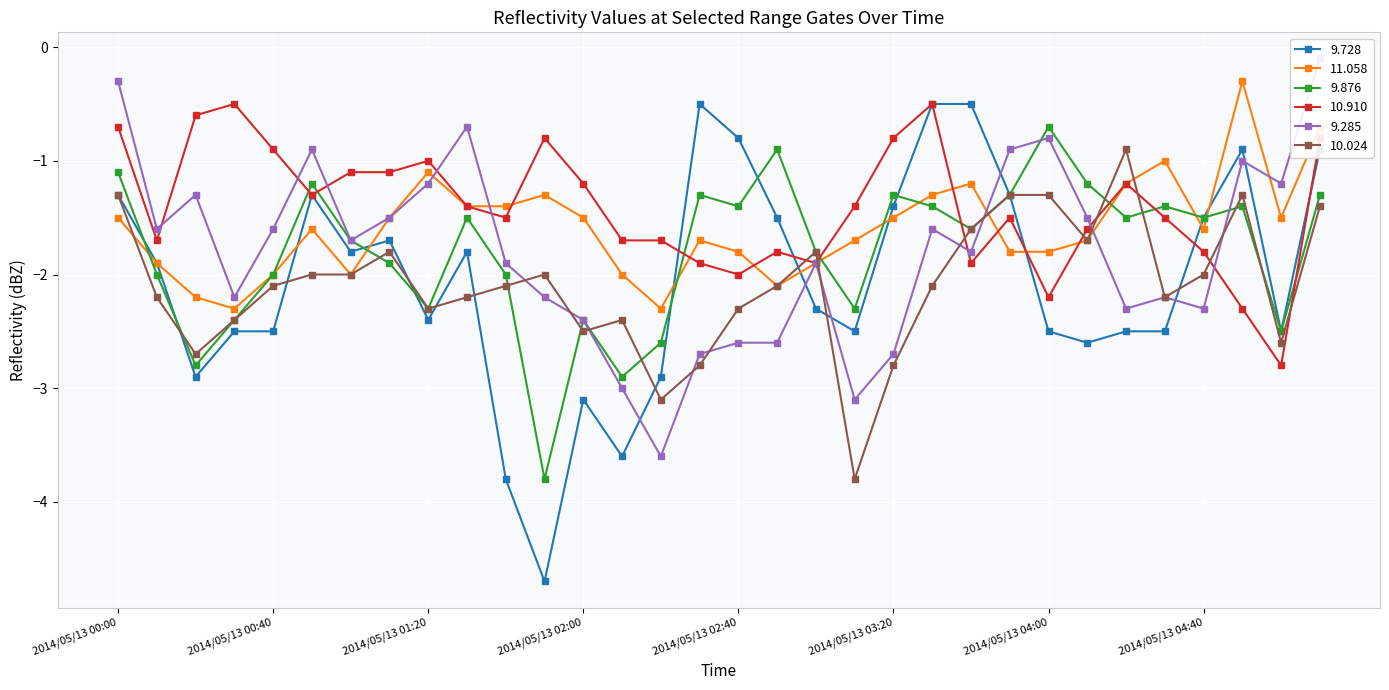

True or false:  10.024 and   9.285 intersect in this chart.

True